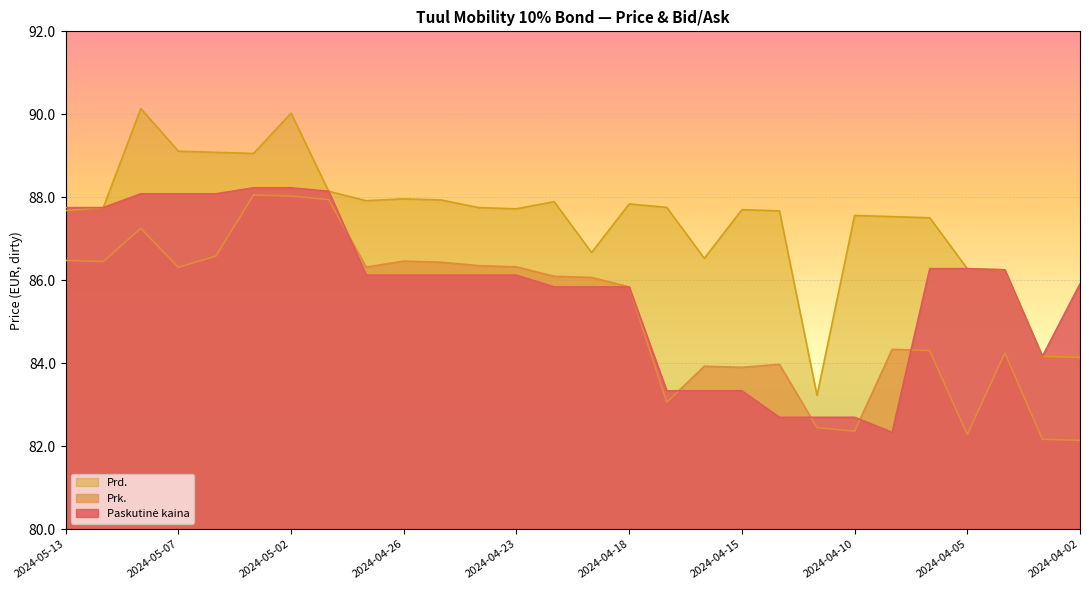

How many lines are shown in the chart?

3